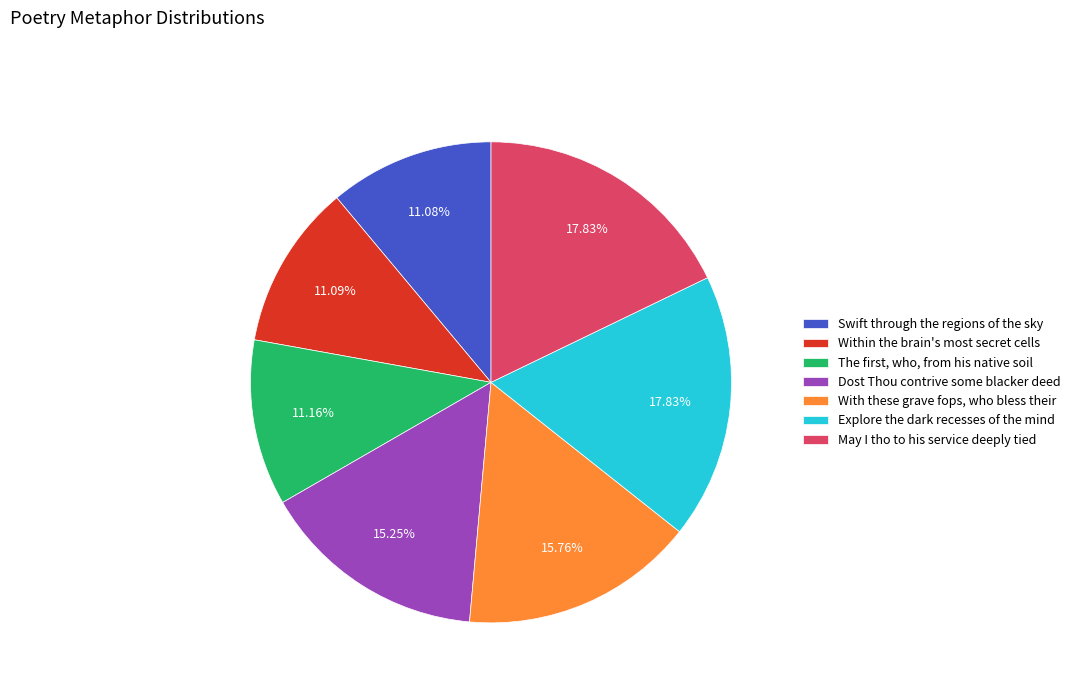

To the nearest percent, what is the difference between the largest and smallest slice percentages?

7%